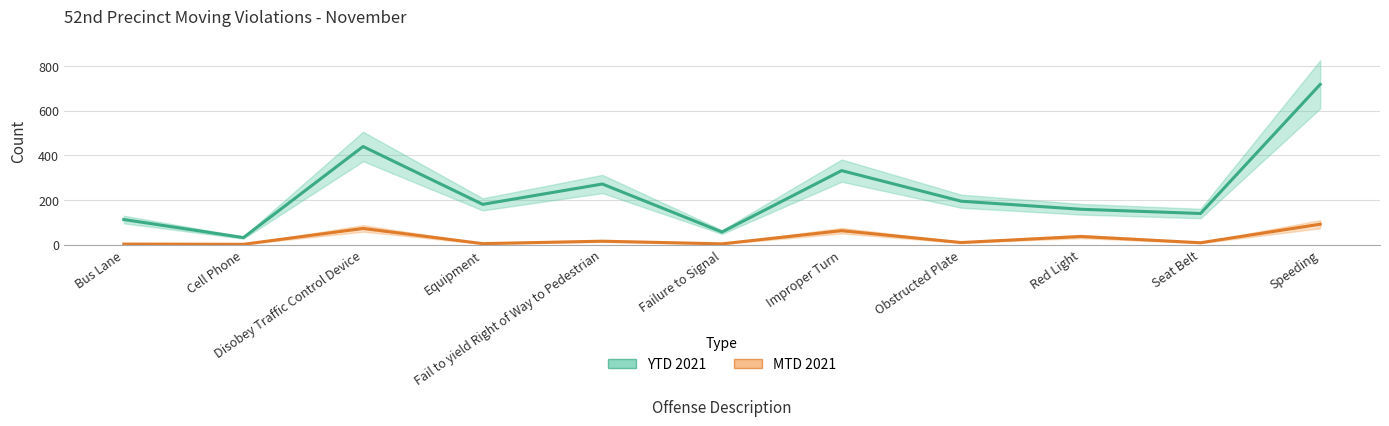

What is the total value across all series at Speeding?

810